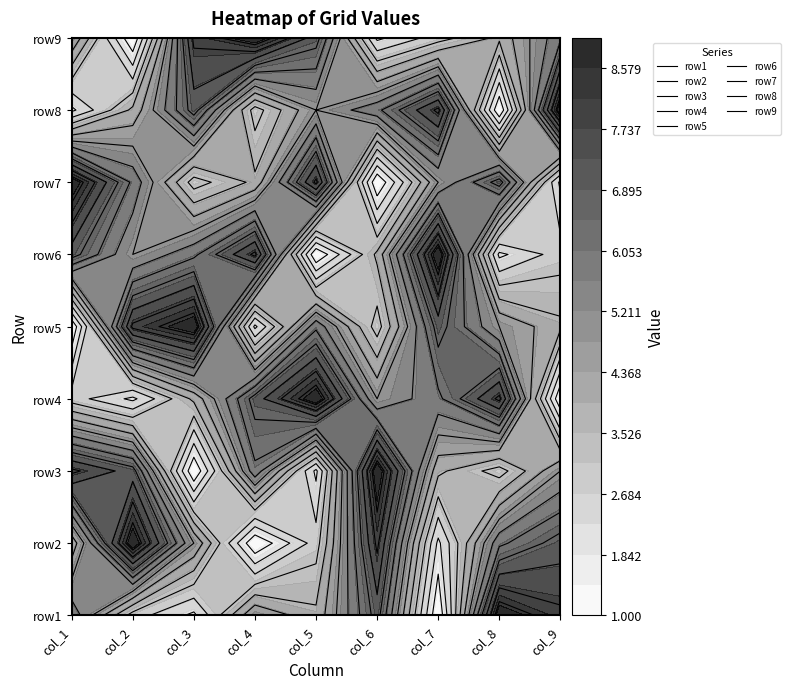

Which series has the largest range (max minus min)?

row1